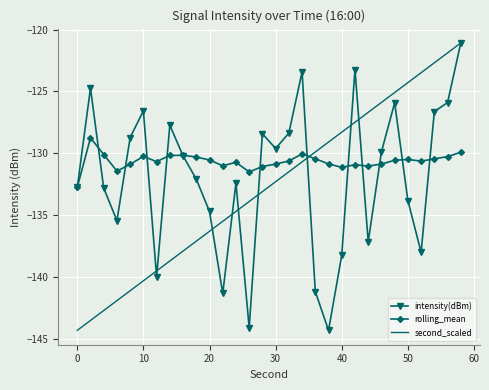

What is the smallest value displayed?

-144.3